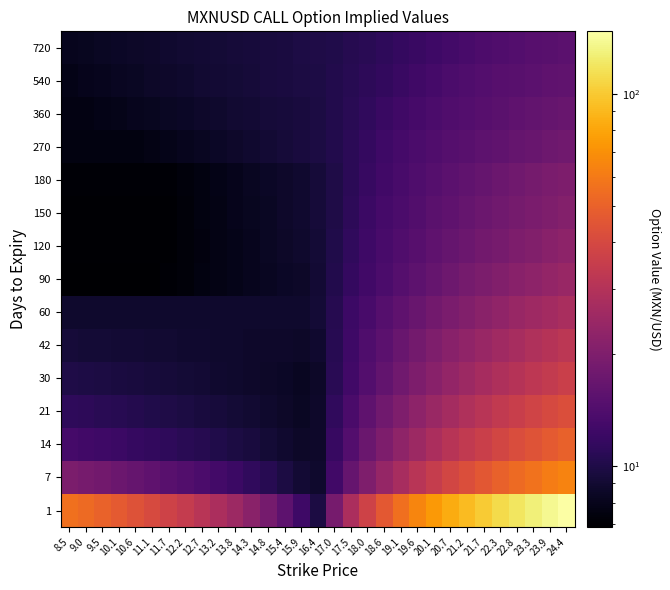

Between 13.8 and 17.5, which is larger?

17.5